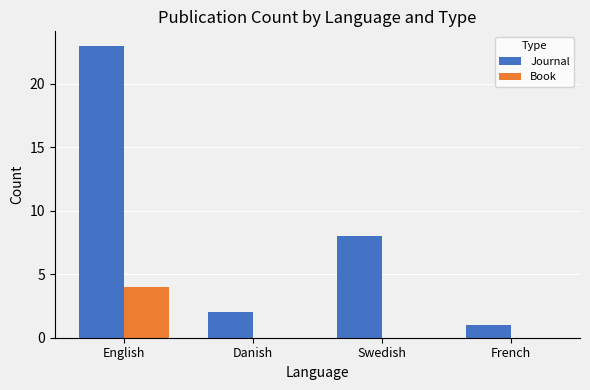

At which category is the sum across all series the highest?

English